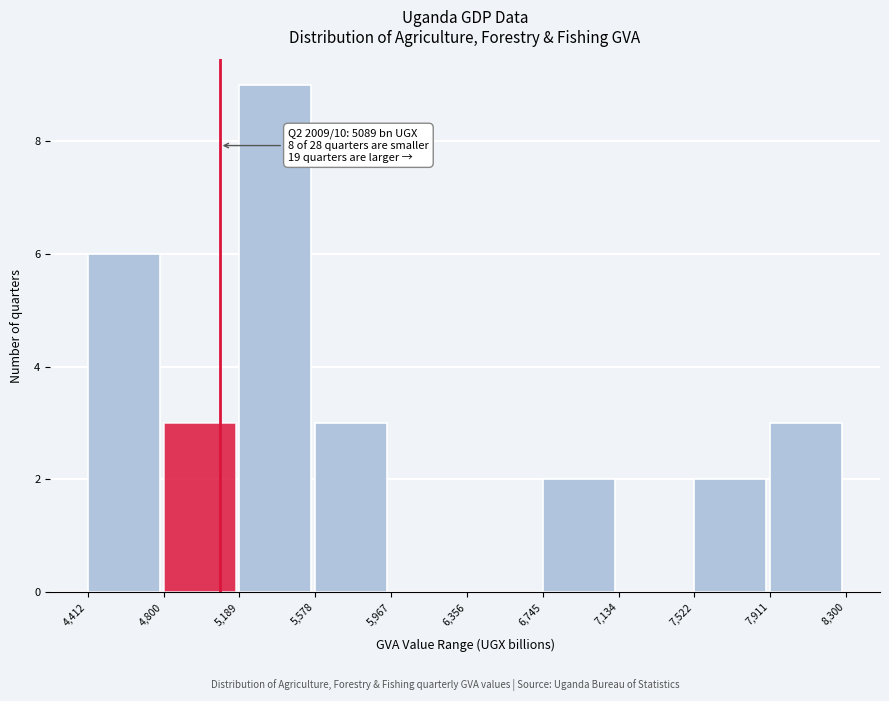

Over which range of the x-axis is the bar tallest?

5,189 to 5,578